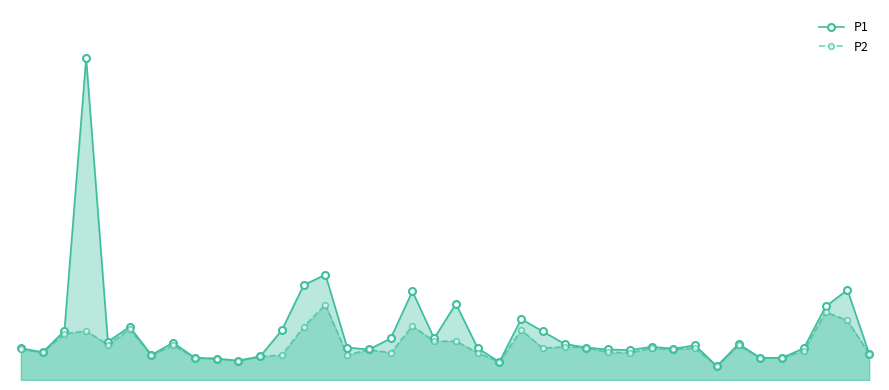

In P1, how many points are lower than both neighbors (excluding endpoints)?

10